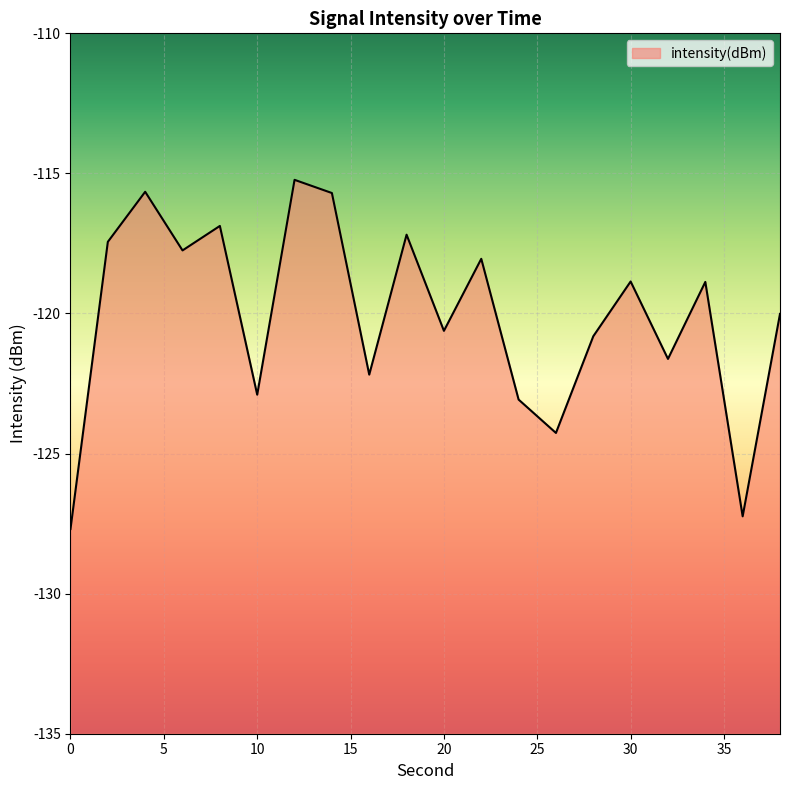

The chart shows a value of -180.4 at 14. True or false?

False